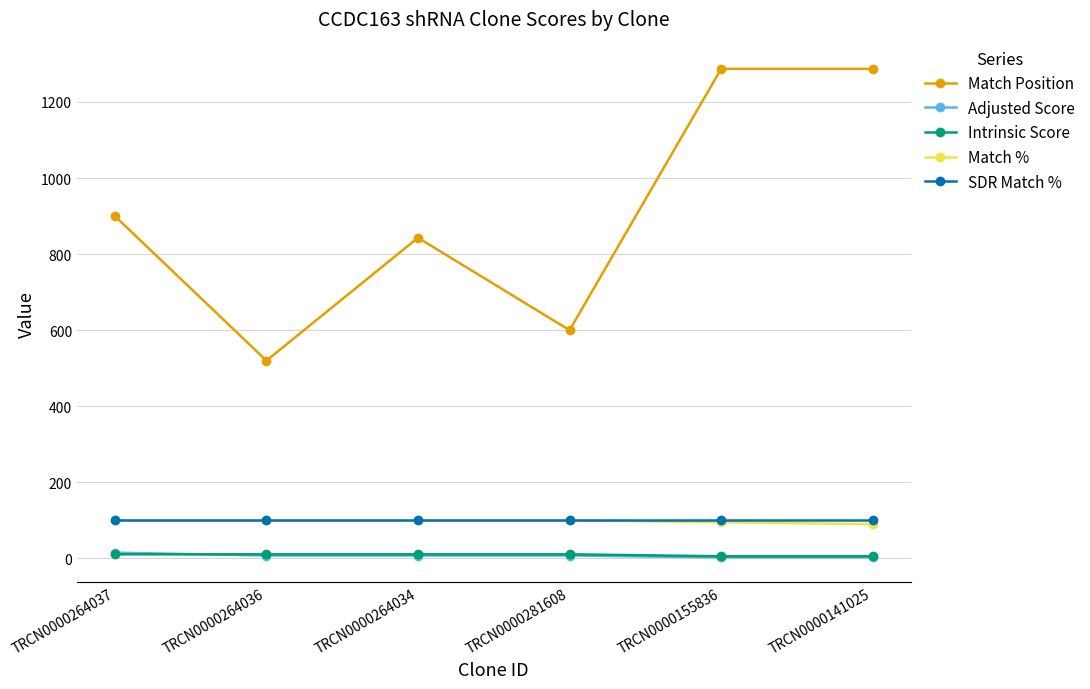

Is this an area chart (filled region under the line)?

No